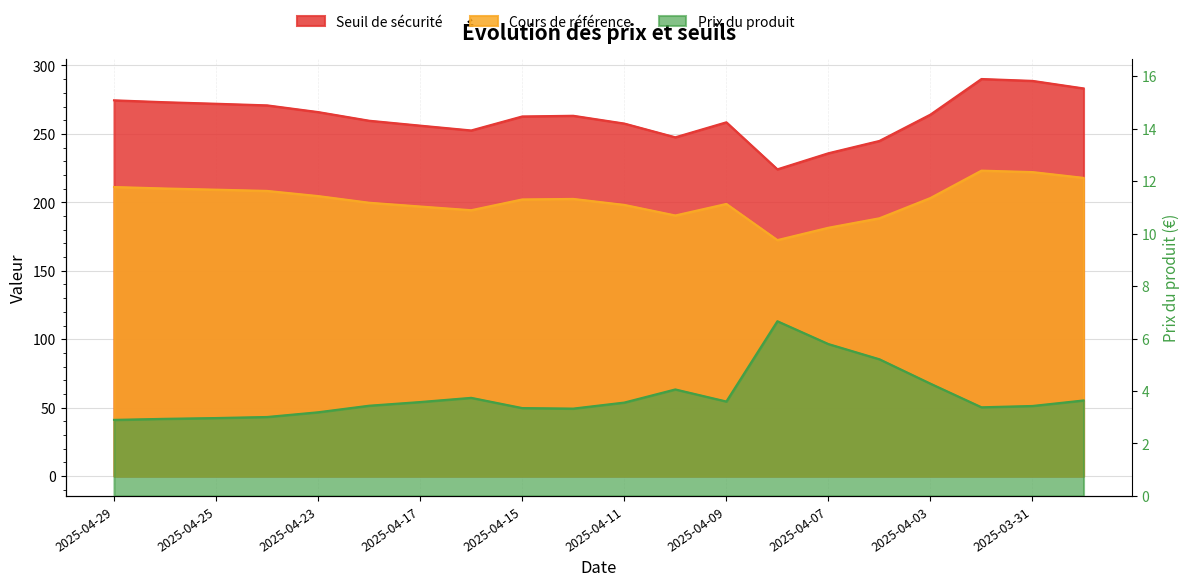

What is the label of the 4th point from the left?

2025-04-24